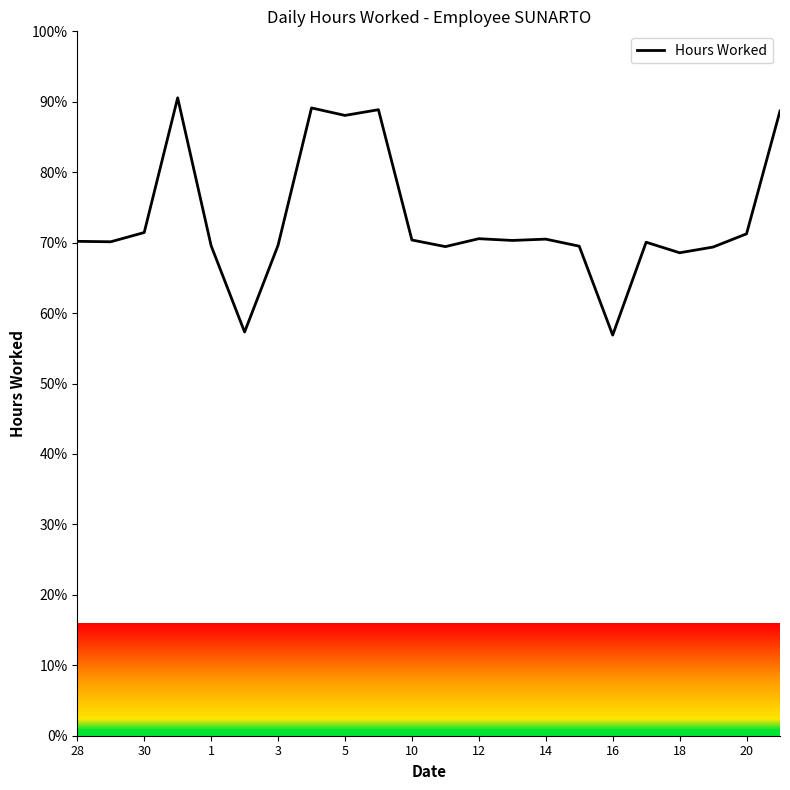

What is the greatest value displayed?

90.6